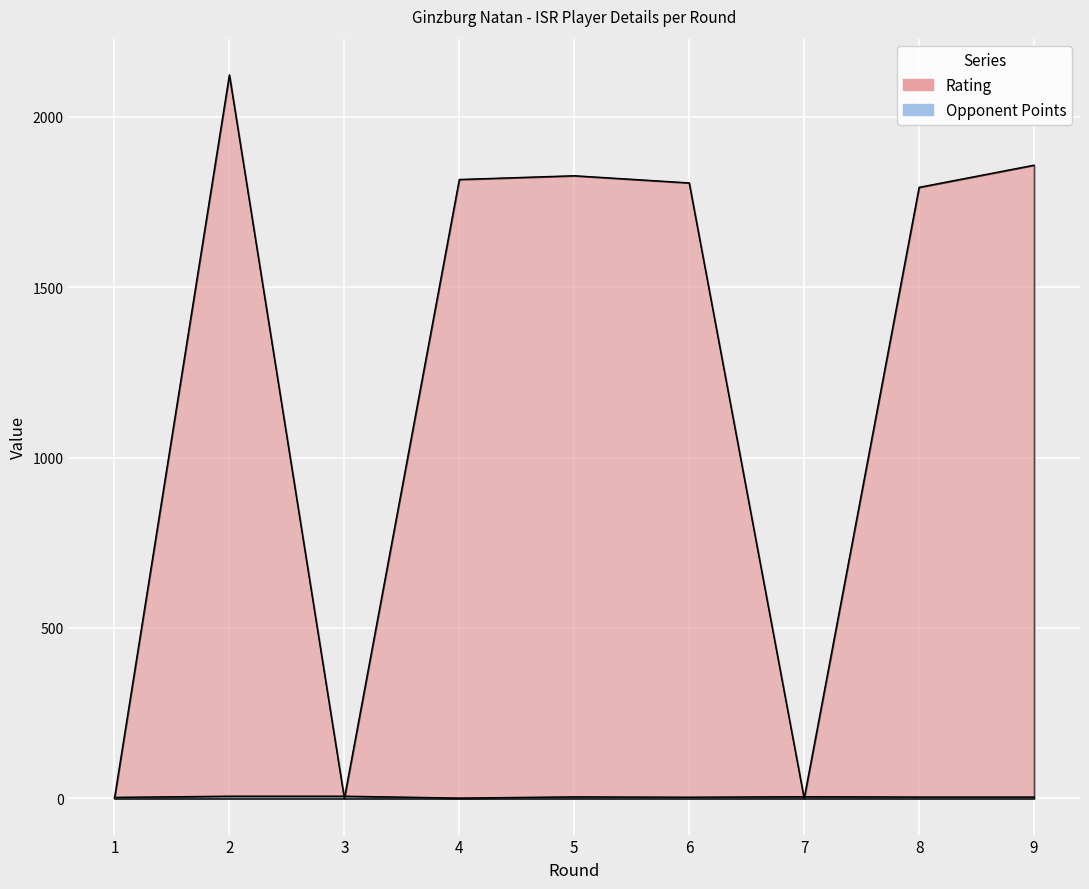

After their last crossing, which series has the higher values: Opponent Points or Rating?

Rating